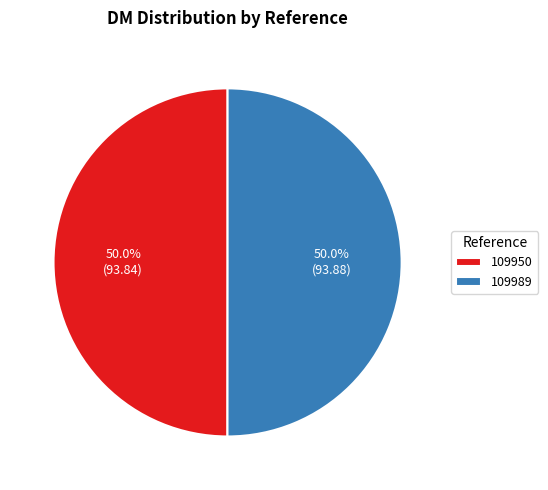

Approximately how many times larger is the value at 109950 compared to 109989?

1.0